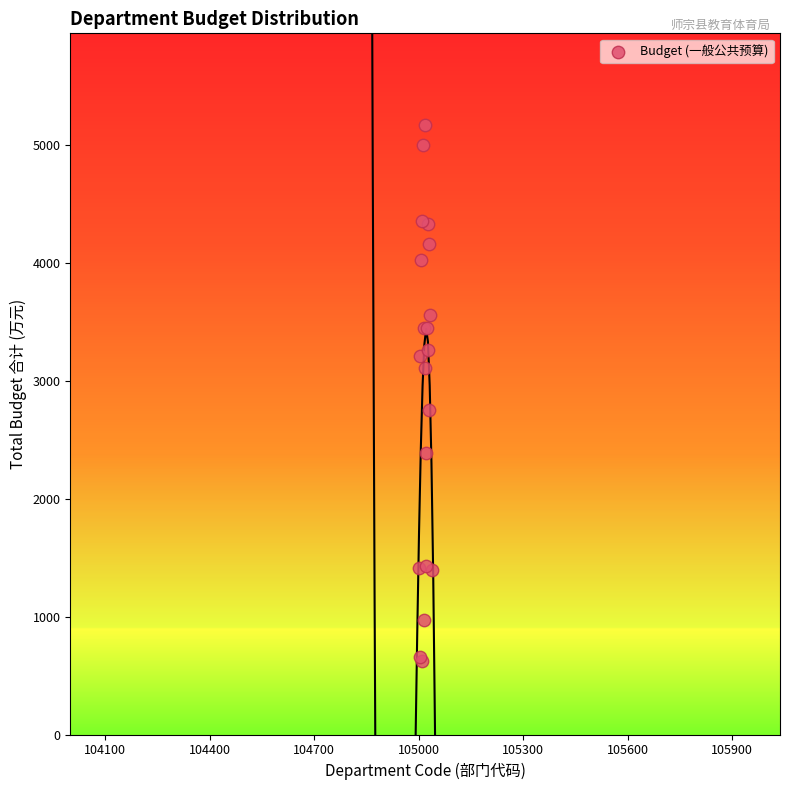

What Y value in the scatter plot is closest to 2896?

2756.7